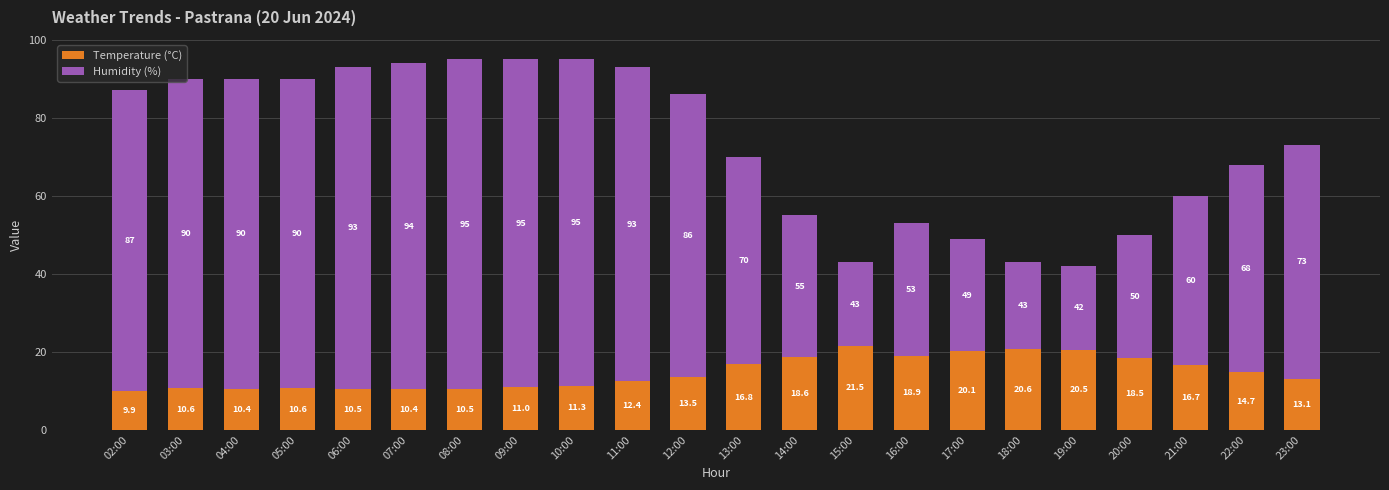

What is the total value across all series at 05:00?

90.0